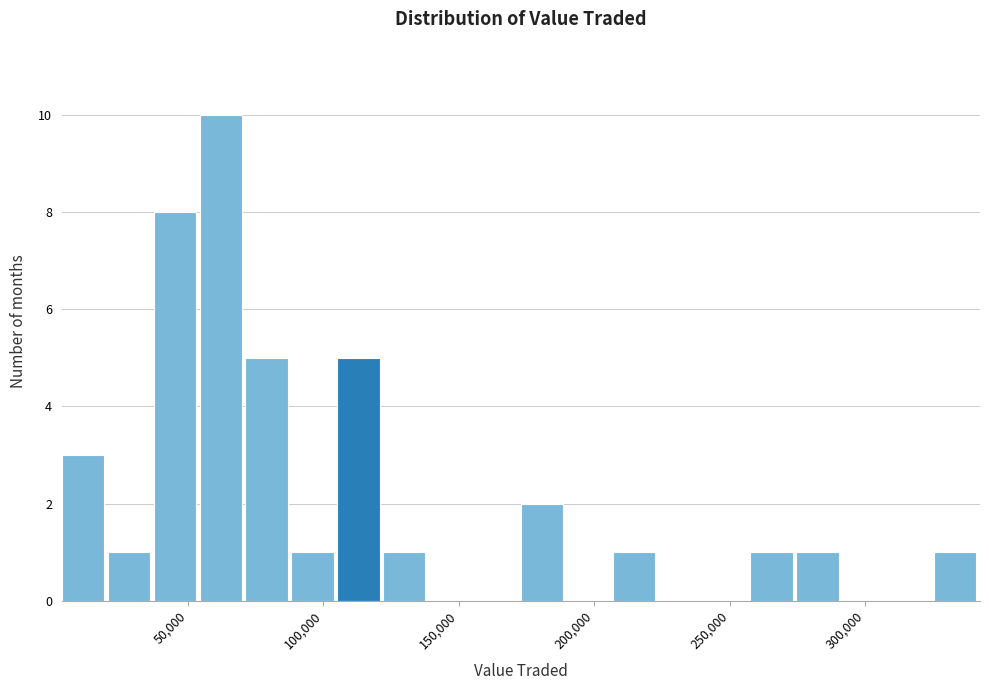

Read against the x-axis, roughly where is the centre of the tallest bar?

60000